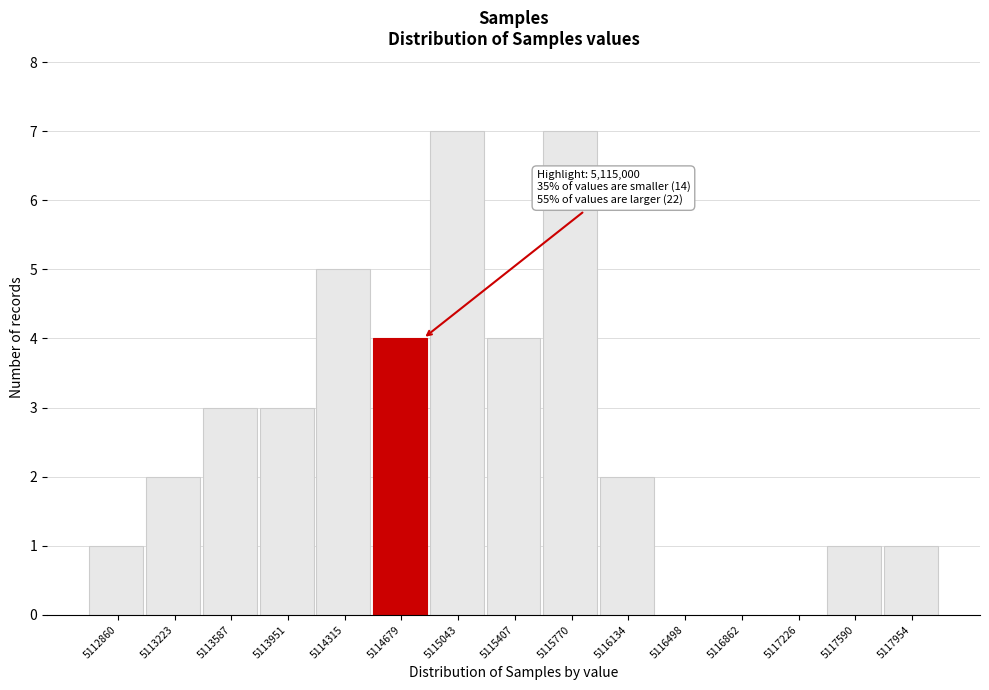

Reading left to right, transcribe all the data shown in this chart.

5112860=1	5113223=2	5113587=3	5113951=3	5114315=5	5114679=4	5115043=7	5115407=4	5115770=7	5116134=2	5116498=0	5116862=0	5117226=0	5117590=1	5117954=1